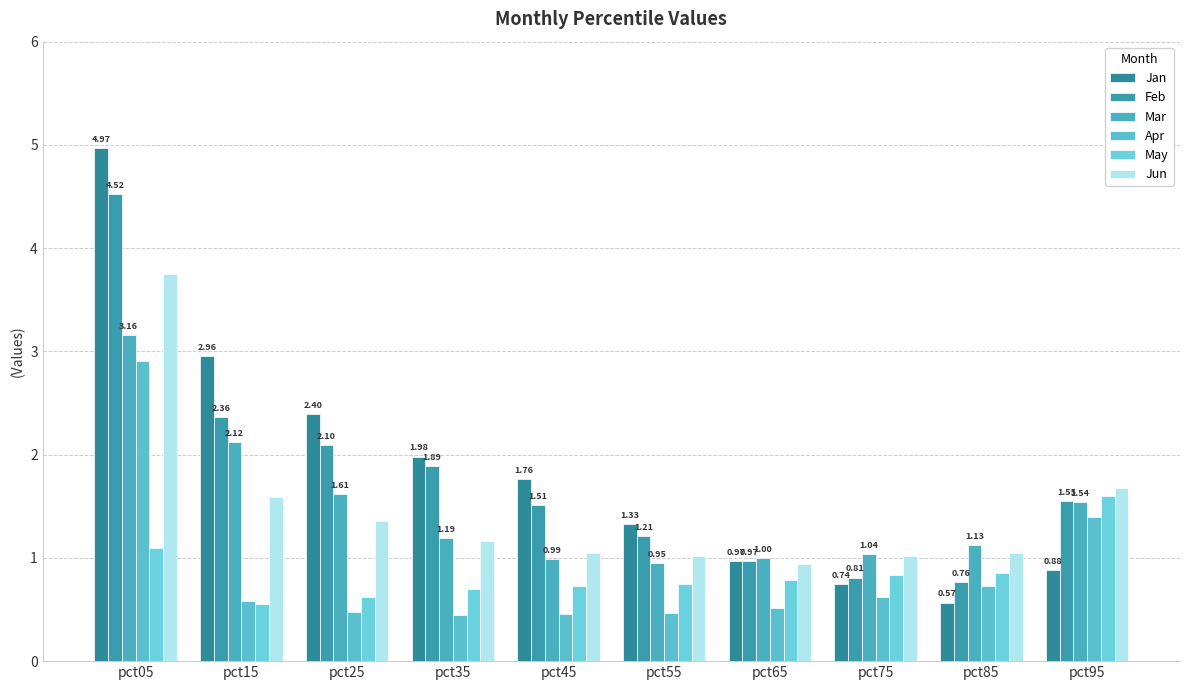

What is the difference between the maximum and minimum values in the Apr series?

2.5